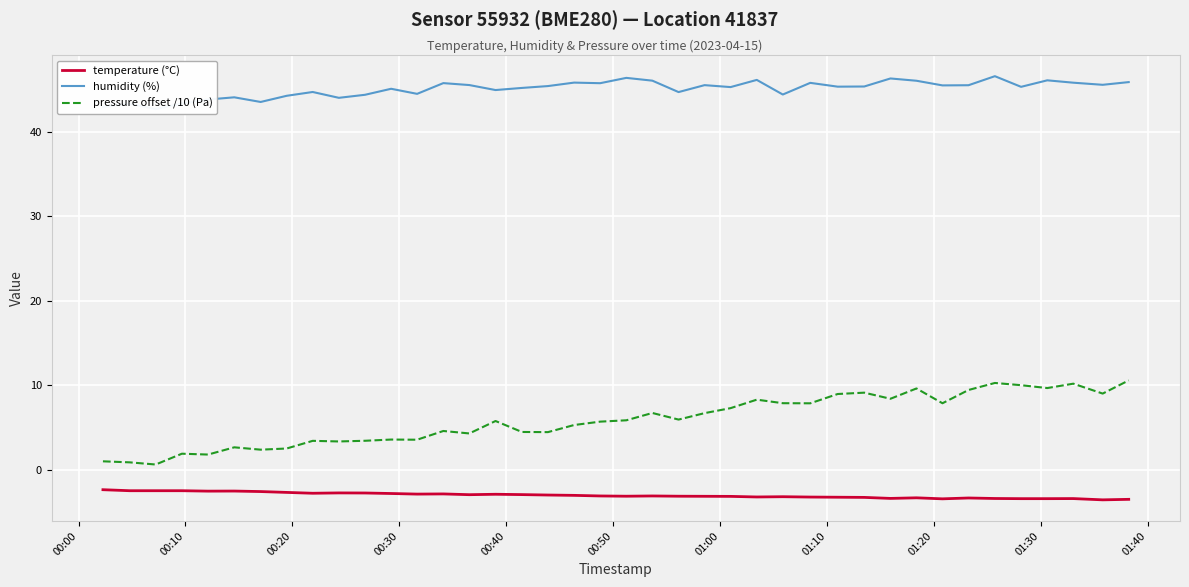

True or false: temperature (°C) has more than 0 interior local peaks.

True